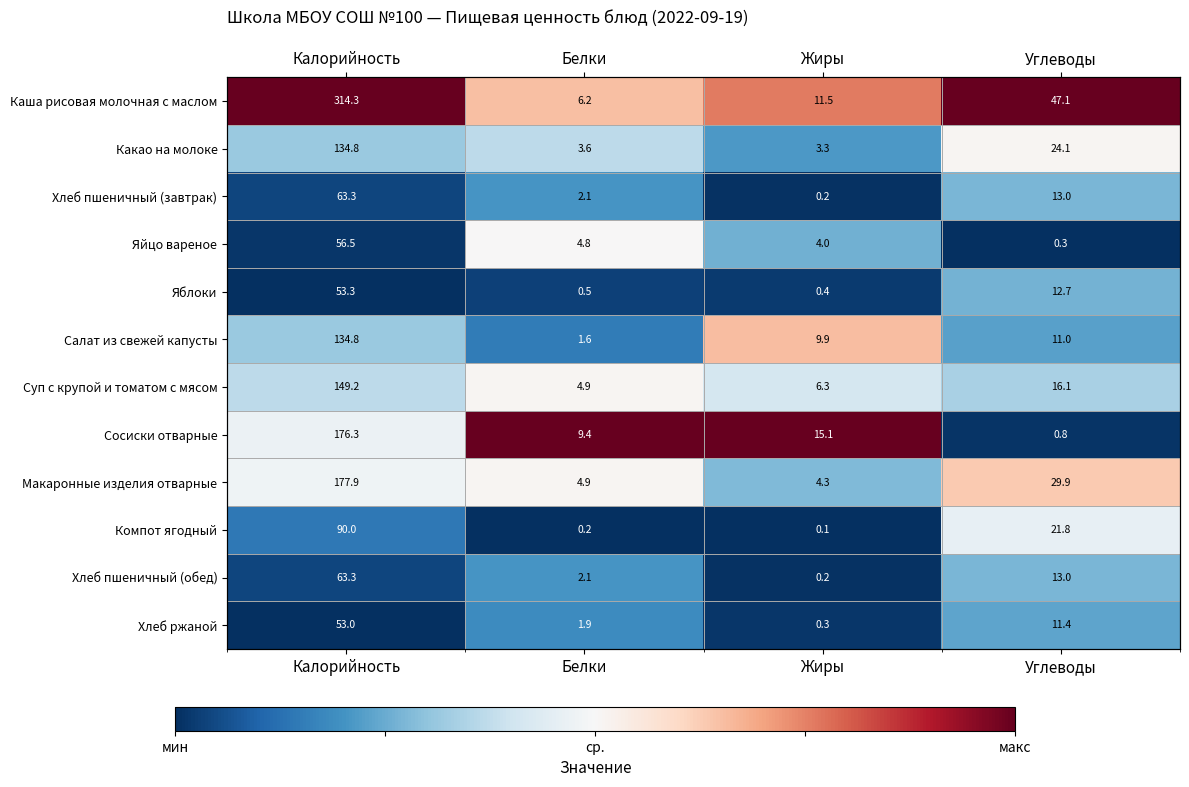

Is the value of Яйцо вареное at Калорийность greater than the value of Макаронные изделия отварные at Калорийность?

No